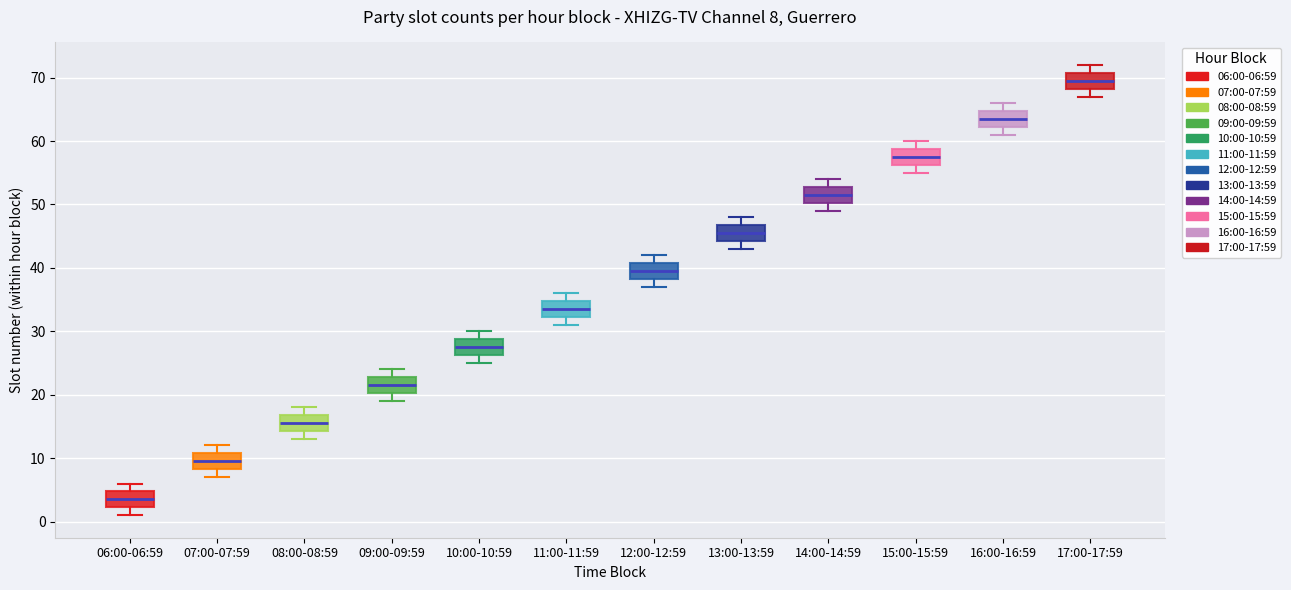

Which box's median line is the lowest?

06:00-06:59